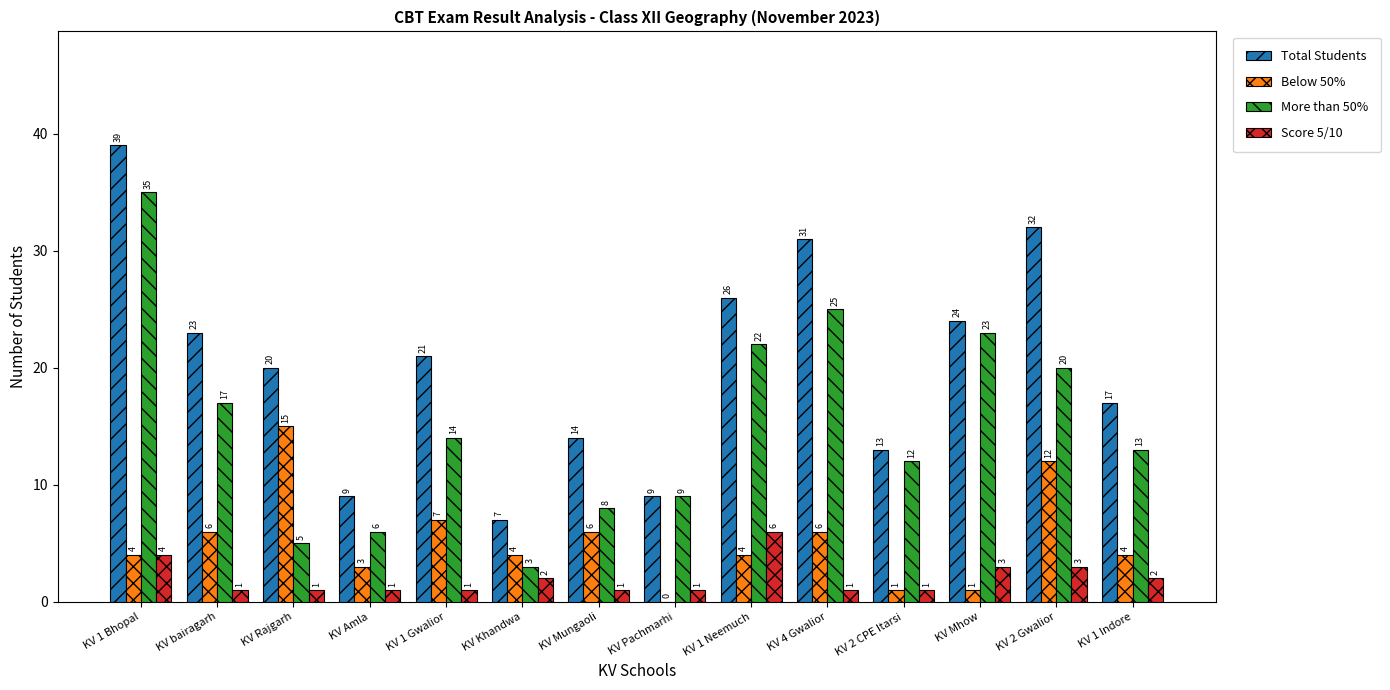

How many Score 5/10 values are between 1 and 3?

12